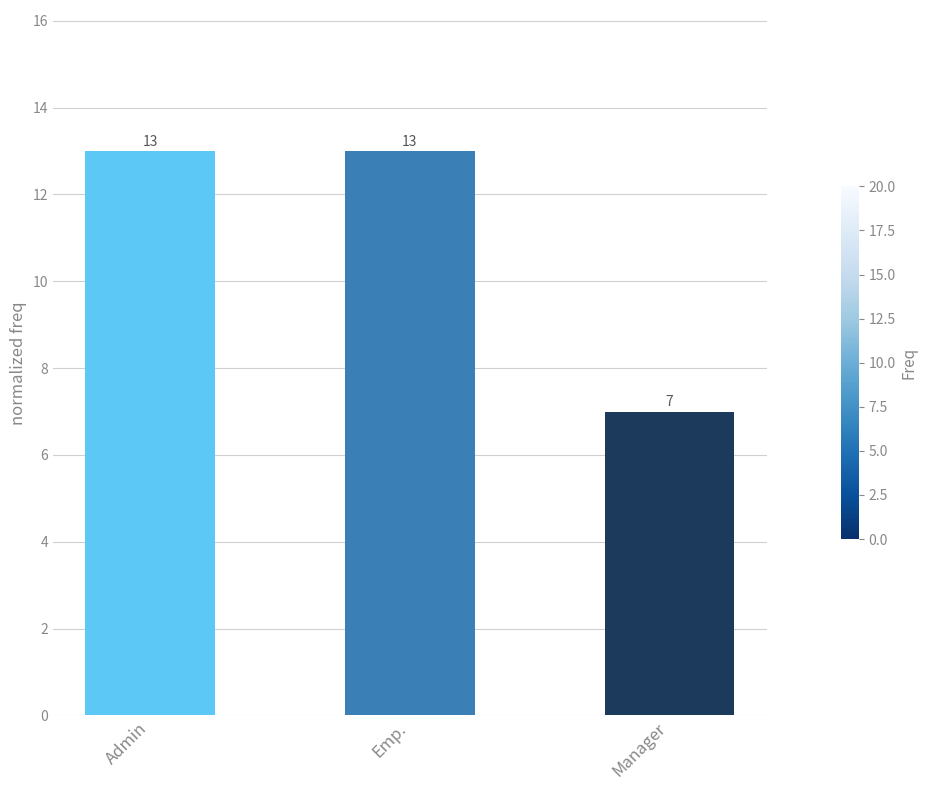

Reading right to left, list all the values displayed in this chart.

7	13	13